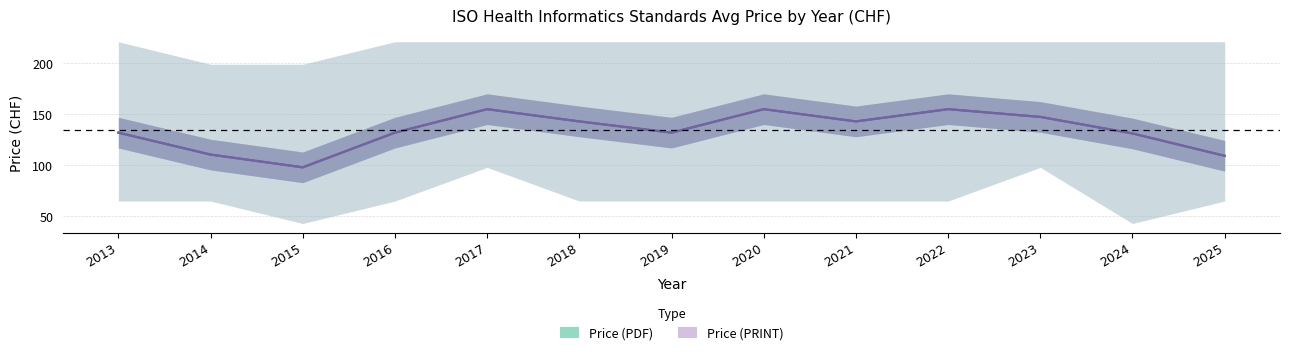

How many data points in Price (PDF) avg are less than 132?

4